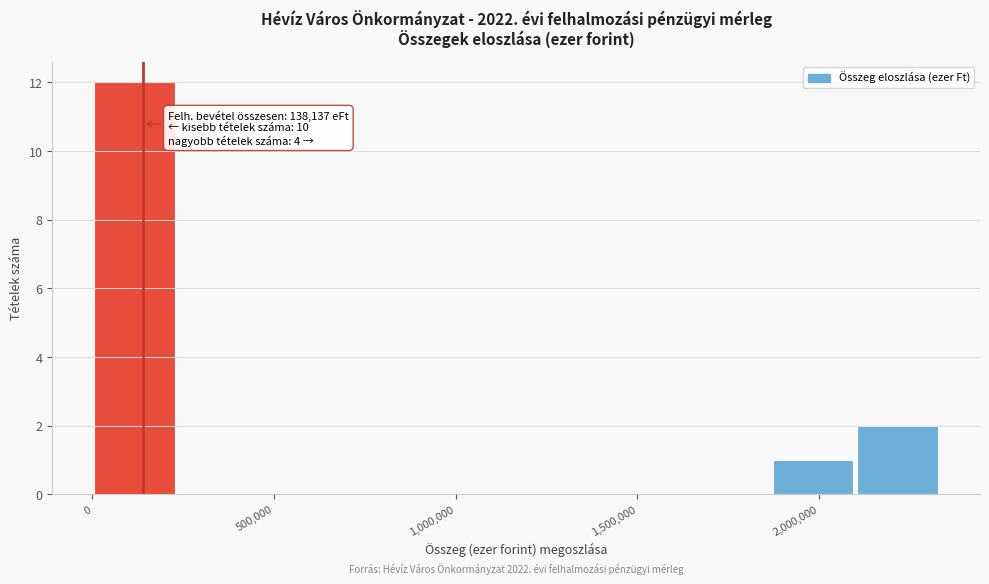

Over which range of the x-axis is the bar tallest?

0 to 250000